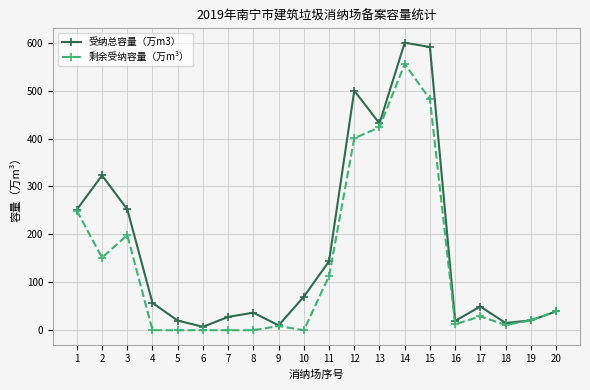

Which series has the largest range (max minus min)?

受纳总容量（万m3）